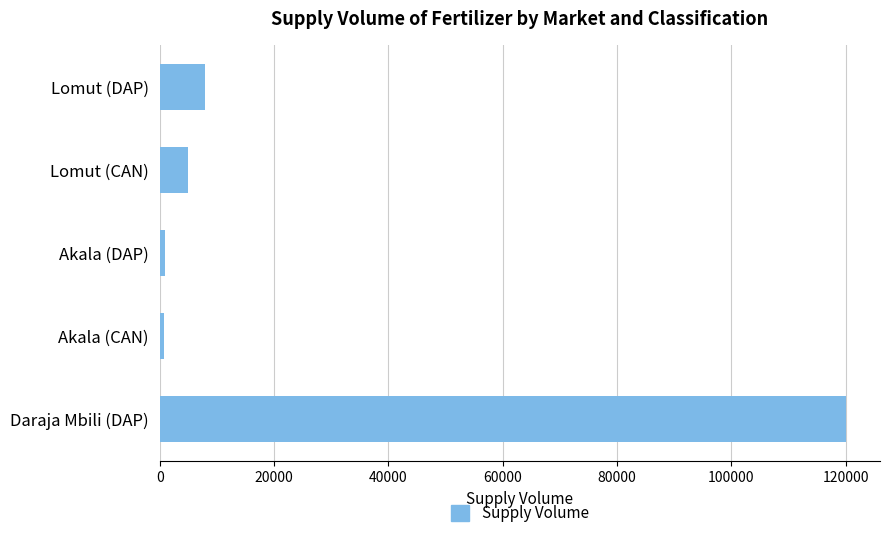

What is the maximum value shown in the chart?

120000